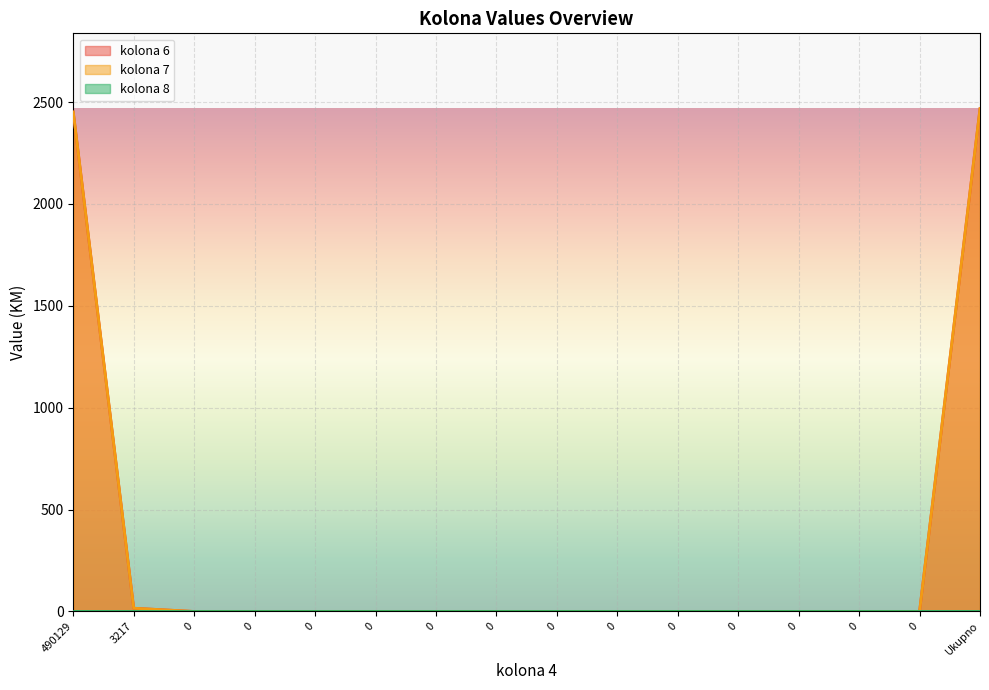

True or false: kolona 6 and kolona 7 intersect in this chart.

False